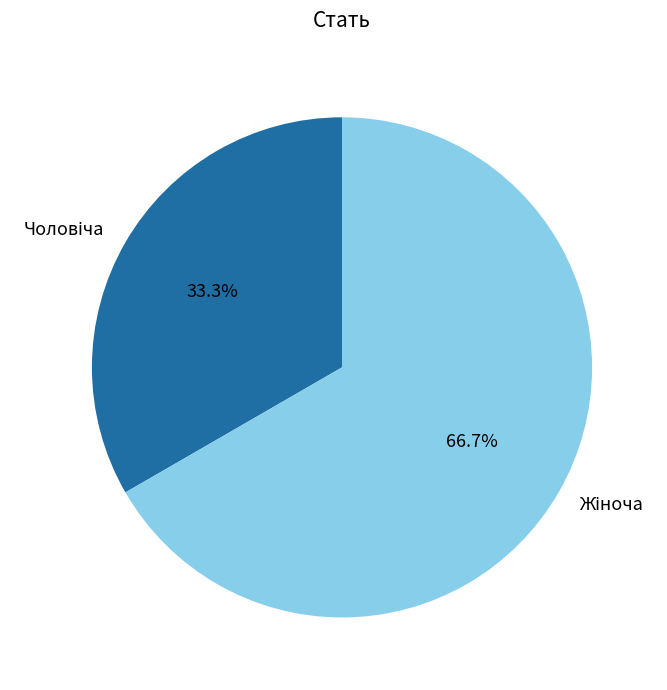

Does any single category account for the majority?

Yes